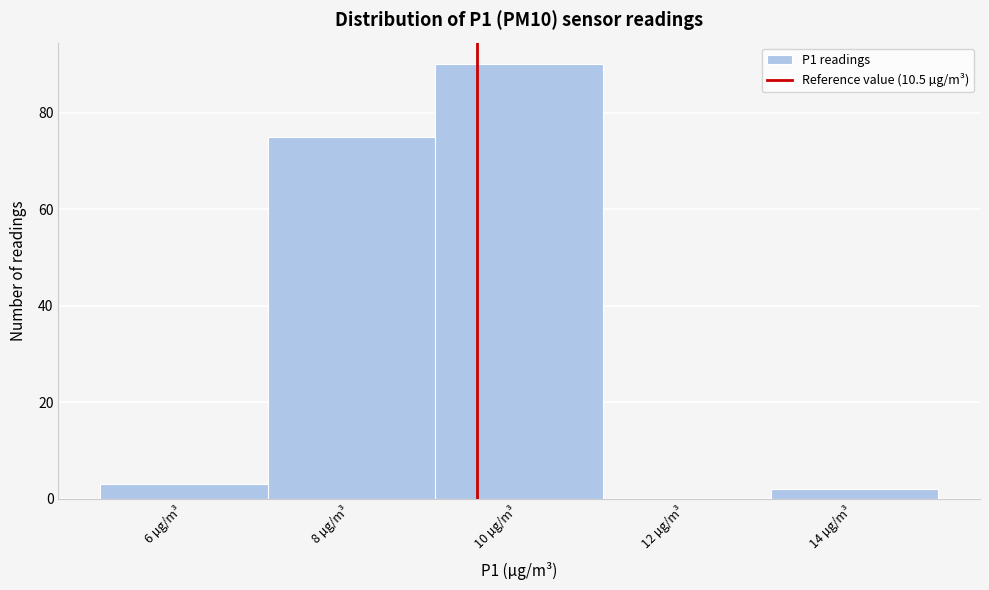

Reading left to right, list all the values displayed in this chart.

6 µg/m³=3	8 µg/m³=75	10 µg/m³=90	12 µg/m³=0	14 µg/m³=2